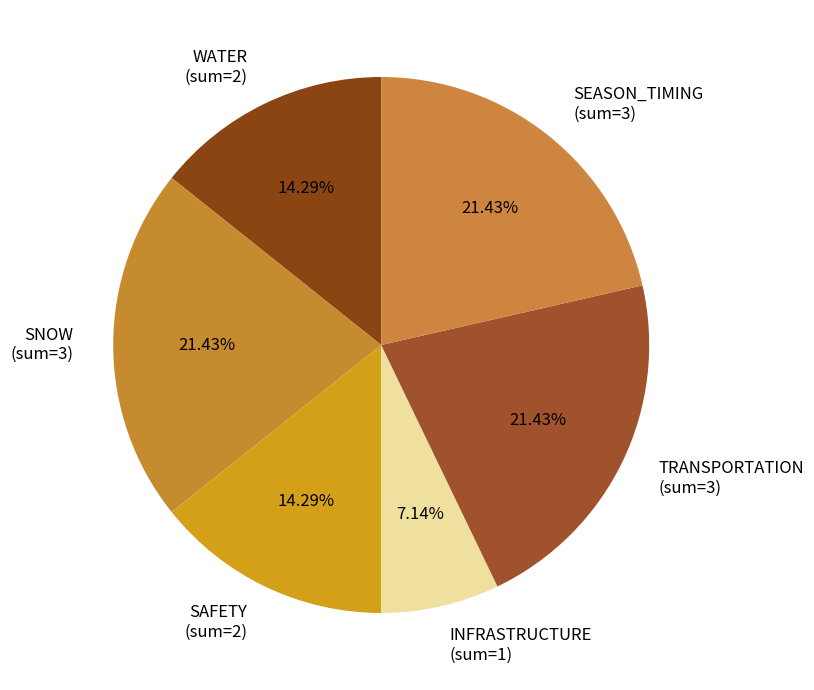

Combined, do SAFETY (sum=2) and SNOW (sum=3) account for over 50%?

No